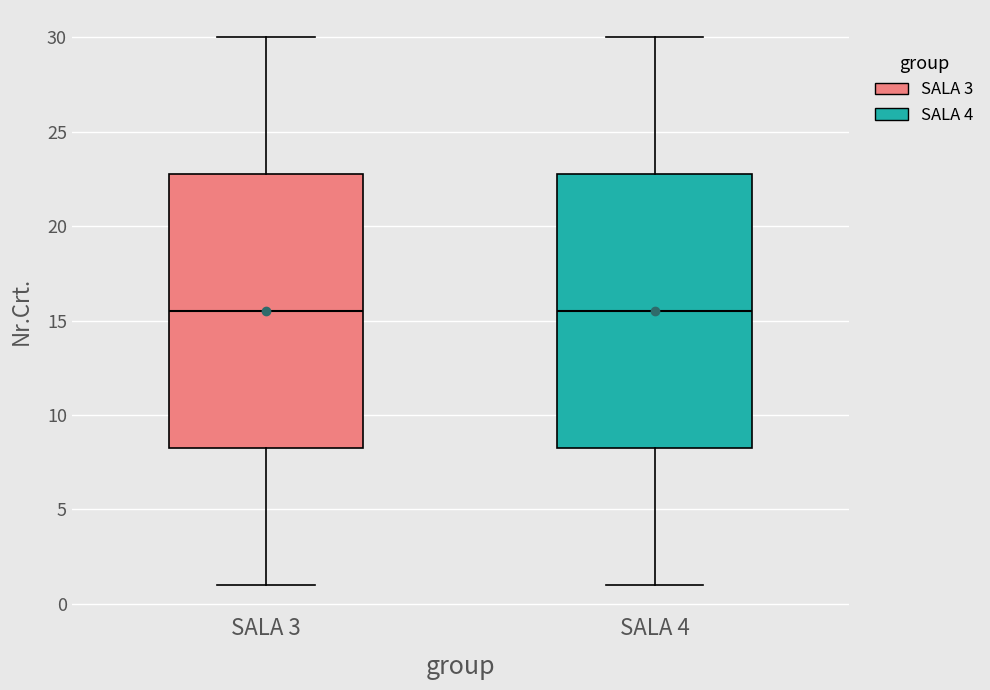

Reading left to right, transcribe this box plot: for each box, give where its median line is, the range the box spans, and where its two whiskers end, as read against the y-axis. The values are not printed on the chart, so give them approximately, as read against the axis.

SALA 3: median 15.5, box 8.5 to 23.0, whiskers 1.0 to 30.0
SALA 4: median 15.5, box 8.5 to 23.0, whiskers 1.0 to 30.0